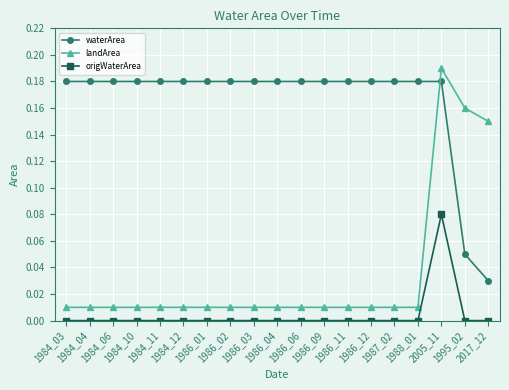

The value of landArea at 2005_11 is 0.3. True or false?

False